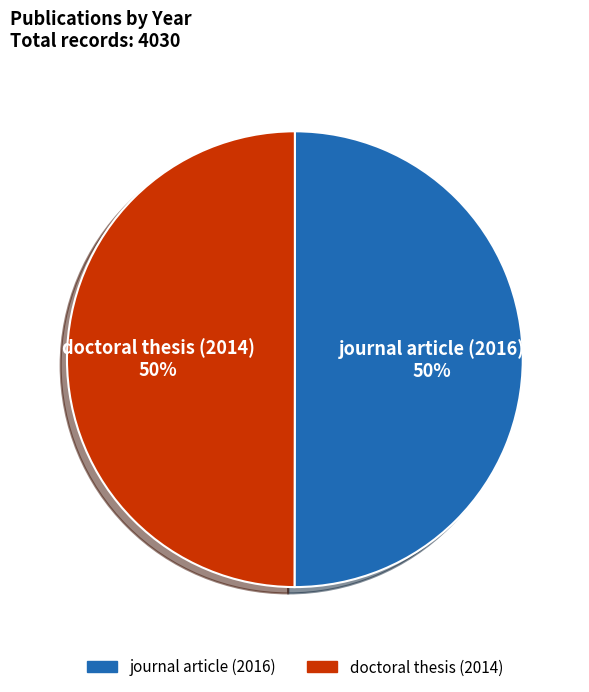

How many slices are in this pie chart?

2